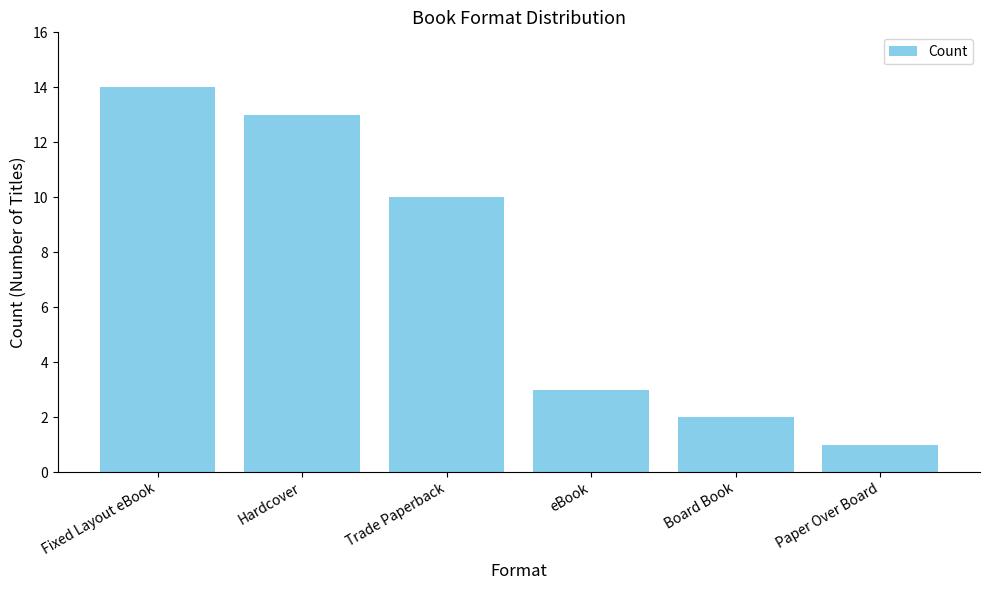

How many categories are shown in the chart?

6